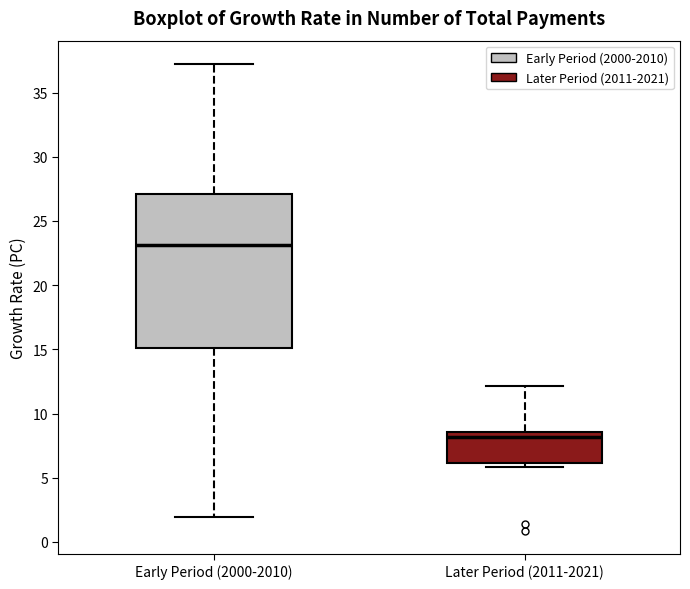

Reading left to right, read every box against the y-axis: the position of its median line, the range the box covers, and the ends of its whiskers. The values are not printed on the chart, so give them approximately, as read against the axis.

Early Period (2000-2010): median 23.0, box 15.0 to 27.0, whiskers 2.0 to 37.0
Later Period (2011-2021): median 8.0, box 6.0 to 8.5, whiskers 6.0 (just below the box's lower edge) to 12.0